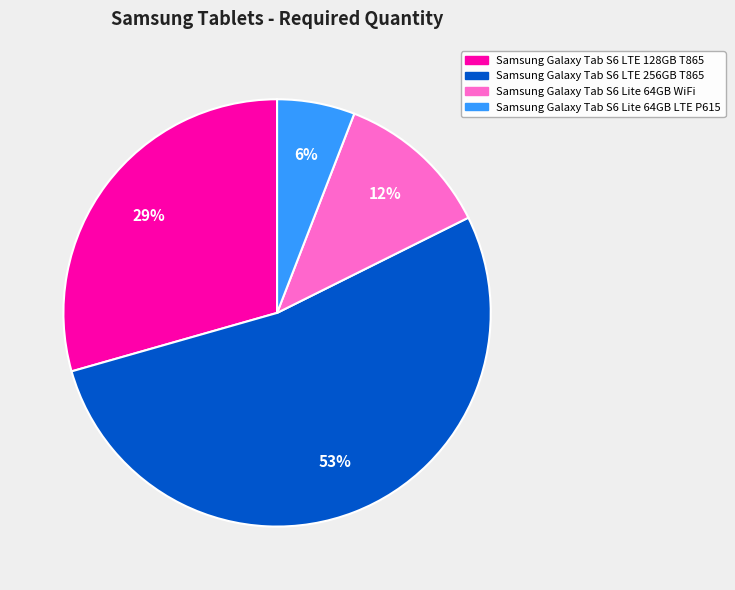

Is the sum of Samsung Galaxy Tab S6 Lite 64GB LTE P615 and Samsung Galaxy Tab S6 LTE 128GB T865 greater than half?

No